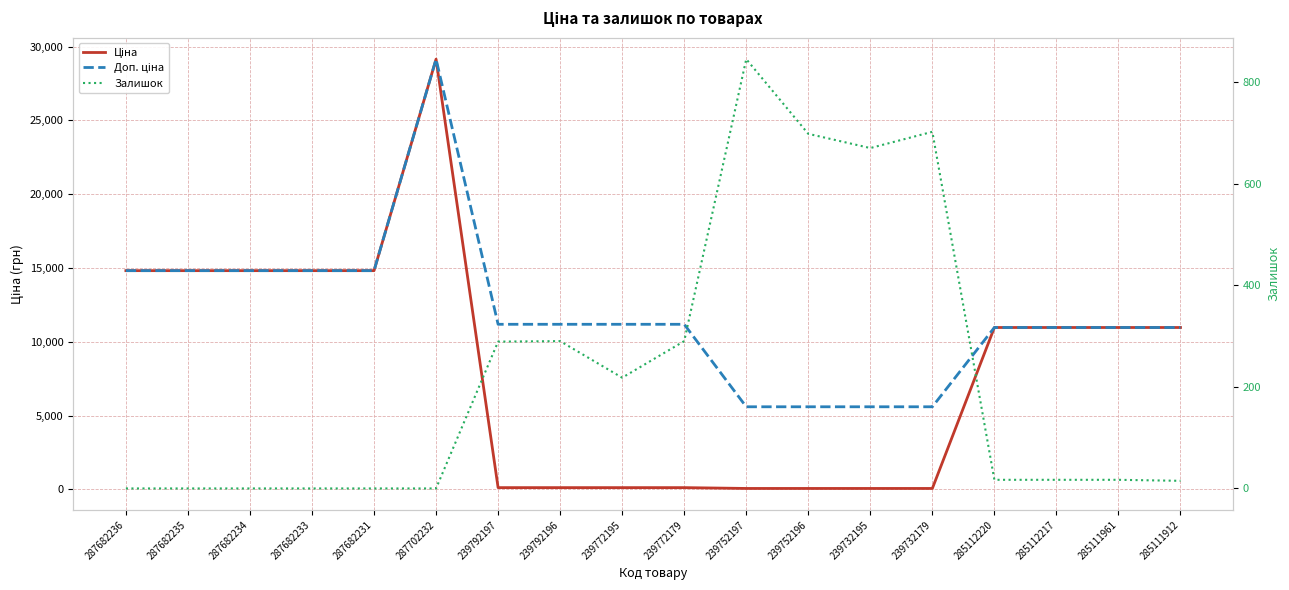

Reading left to right, what are all the values shown in this chart?

Ціна: 287682236=14817.6	287682235=14817.6	287682234=14817.6	287682233=14817.6	287682231=14817.6	287702232=29152.3	239792197=111.8	239792196=111.8	239772195=111.8	239772179=111.8	239752197=55.9	239752196=55.9	239732195=55.9	239732179=55.9	285112220=10964.4	285112217=10964.4	285111961=10964.4	285111912=10964.4
Доп. ціна: 287682236=14817.6	287682235=14817.6	287682234=14817.6	287682233=14817.6	287682231=14817.6	287702232=29152.3	239792197=11182.0	239792196=11182.0	239772195=11182.0	239772179=11182.0	239752197=5591.0	239752196=5591.0	239732195=5591.0	239732179=5591.0	285112220=10964.4	285112217=10964.4	285111961=10964.4	285111912=10964.4
Залишок: 287682236=0.0	287682235=0.0	287682234=0.0	287682233=0.0	287682231=0.0	287702232=0.0	239792197=289.0	239792196=290.0	239772195=218.0	239772179=290.0	239752197=845.0	239752196=698.0	239732195=670.0	239732179=702.0	285112220=17.0	285112217=17.0	285111961=17.0	285111912=15.0